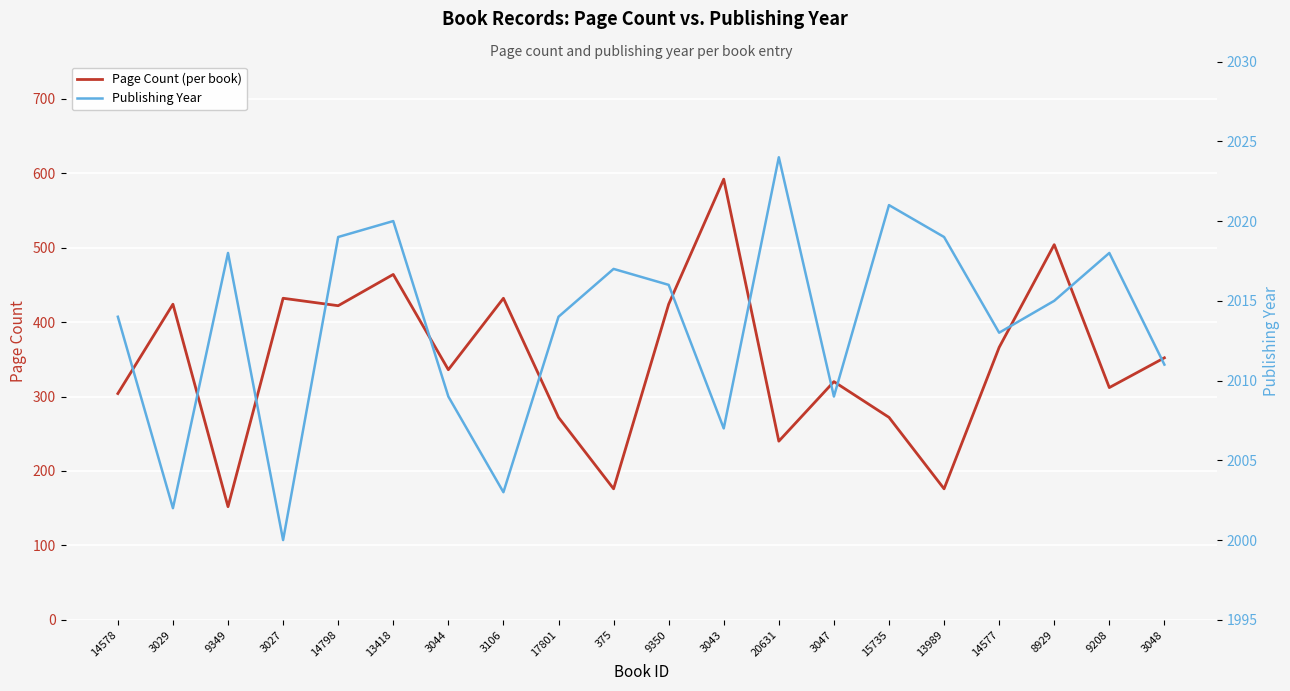

How many values in the publishingYear series exceed 2015?

9